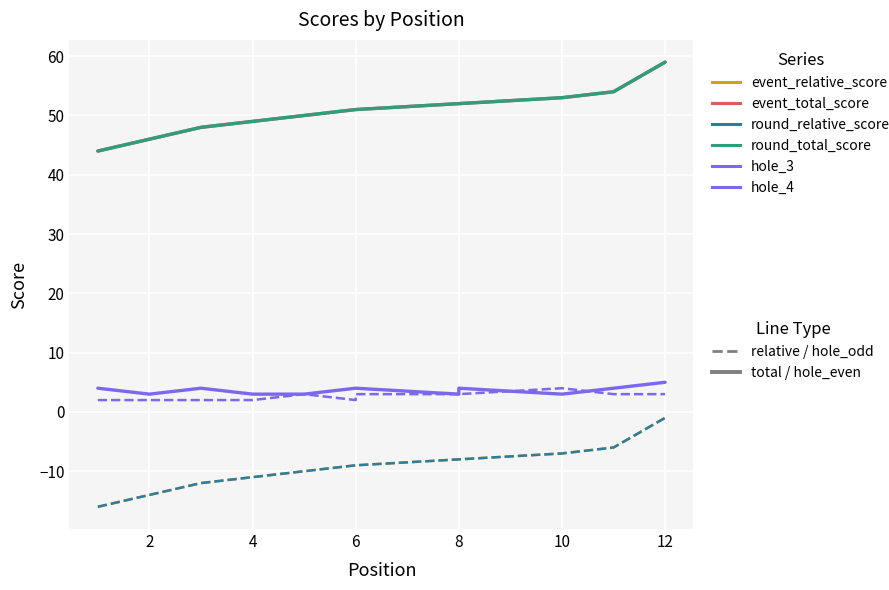

Is the value of hole_4 at 8 greater than the value of hole_3 at 0?

Yes